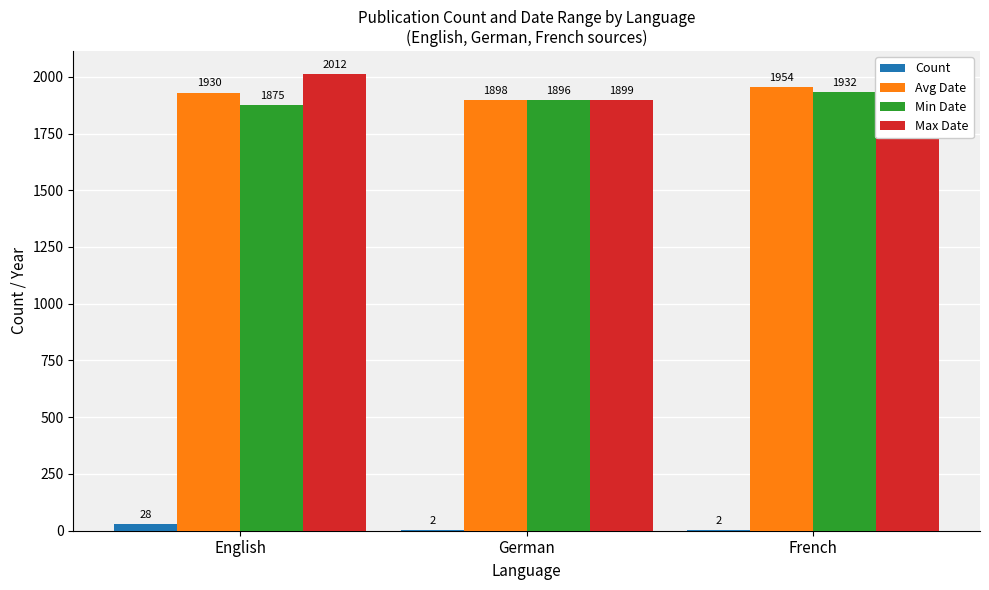

What is the sum of all Max Date values?

5887